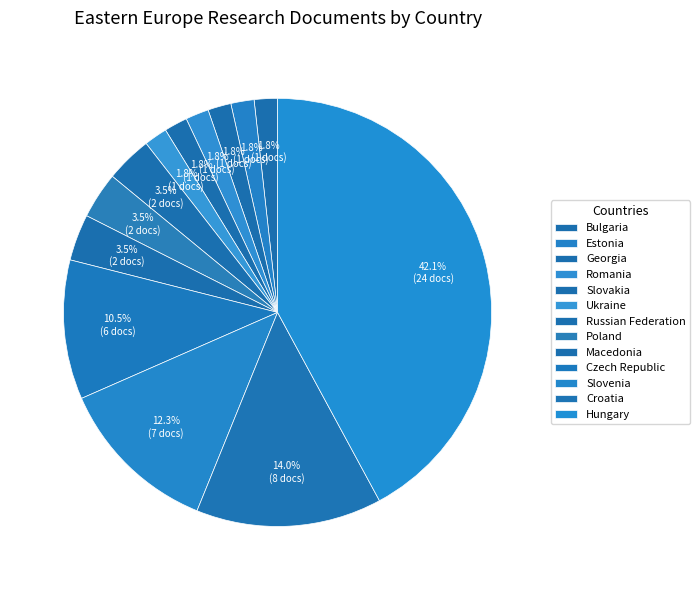

Combined, do Croatia and Georgia account for over 50%?

No